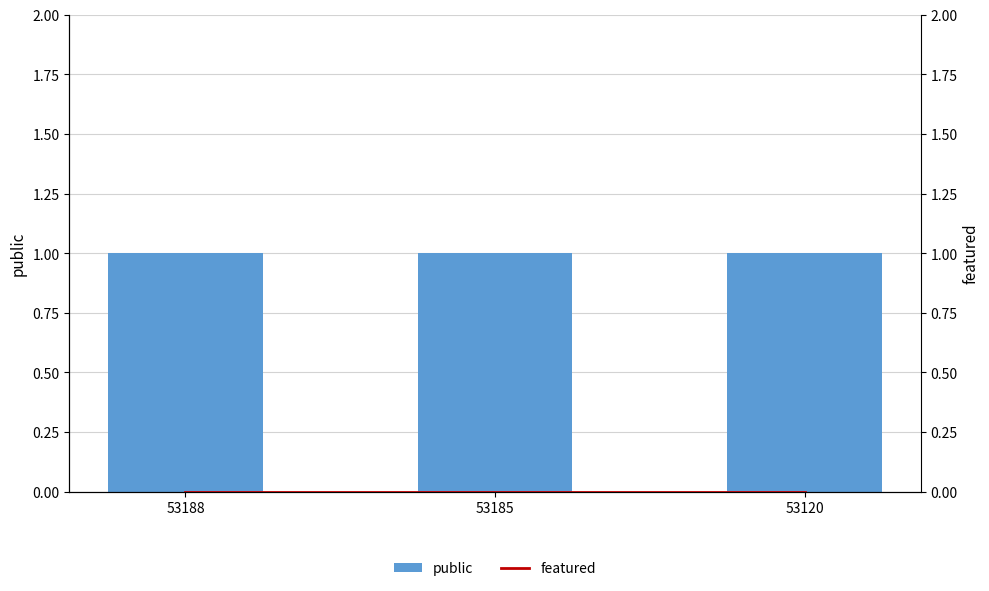

List the series in order of their overall mean, highest first.

public, featured